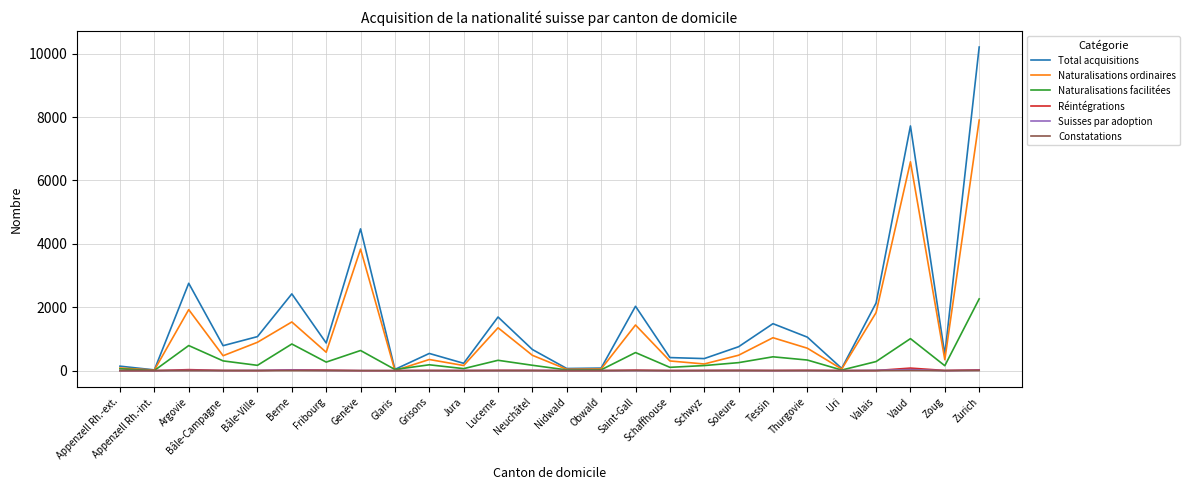

Where is Total acquisitions nearest to the value 5115?

Genève